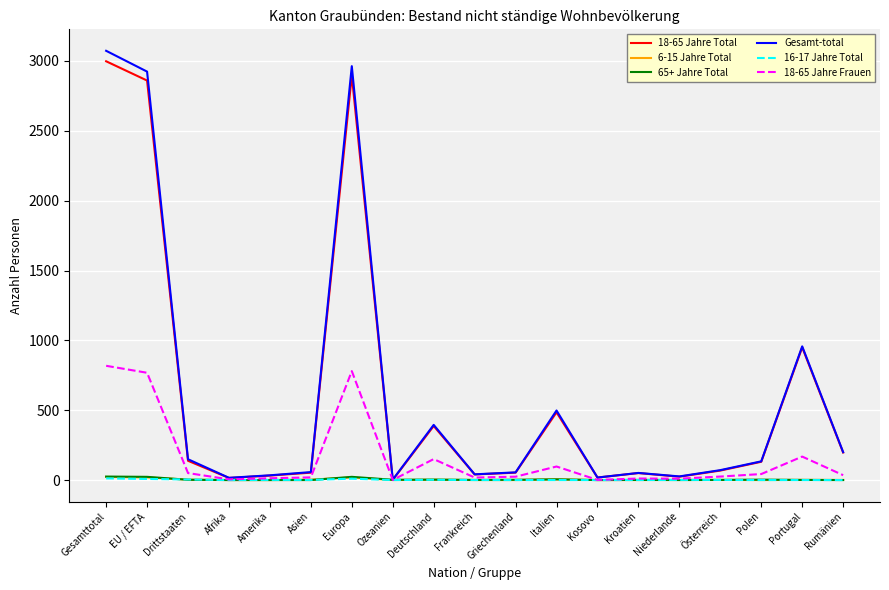

Is the value of 18-65 Jahre Total at Portugal greater than the value of Gesamt-total at Europa?

No